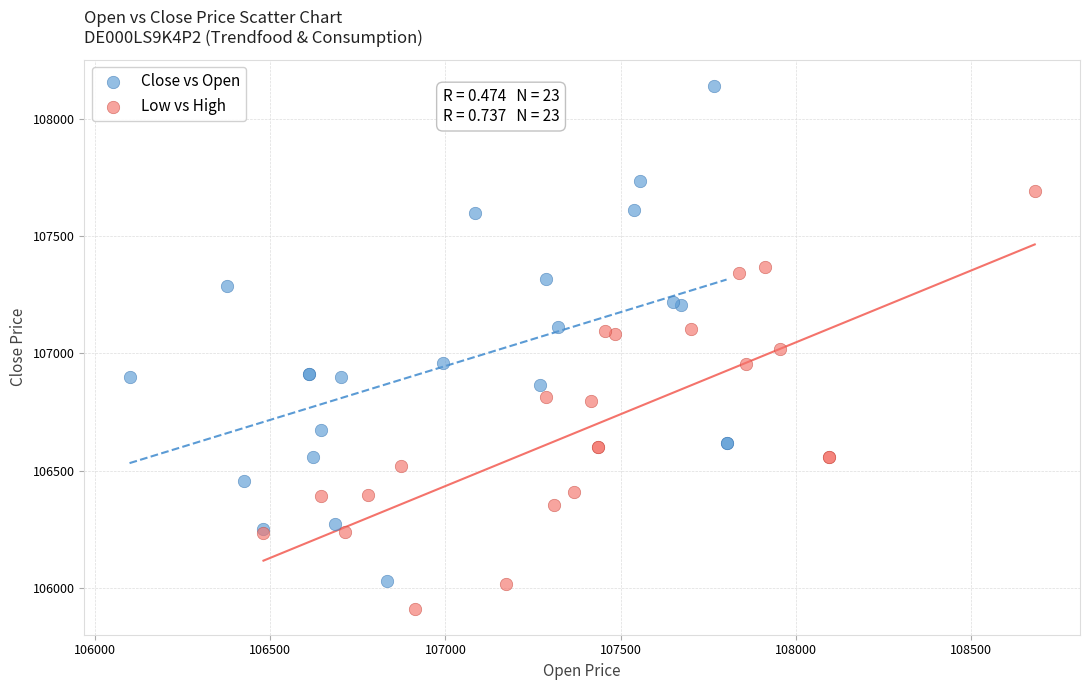

Which series has the widest spread of Y values?

Close vs Open